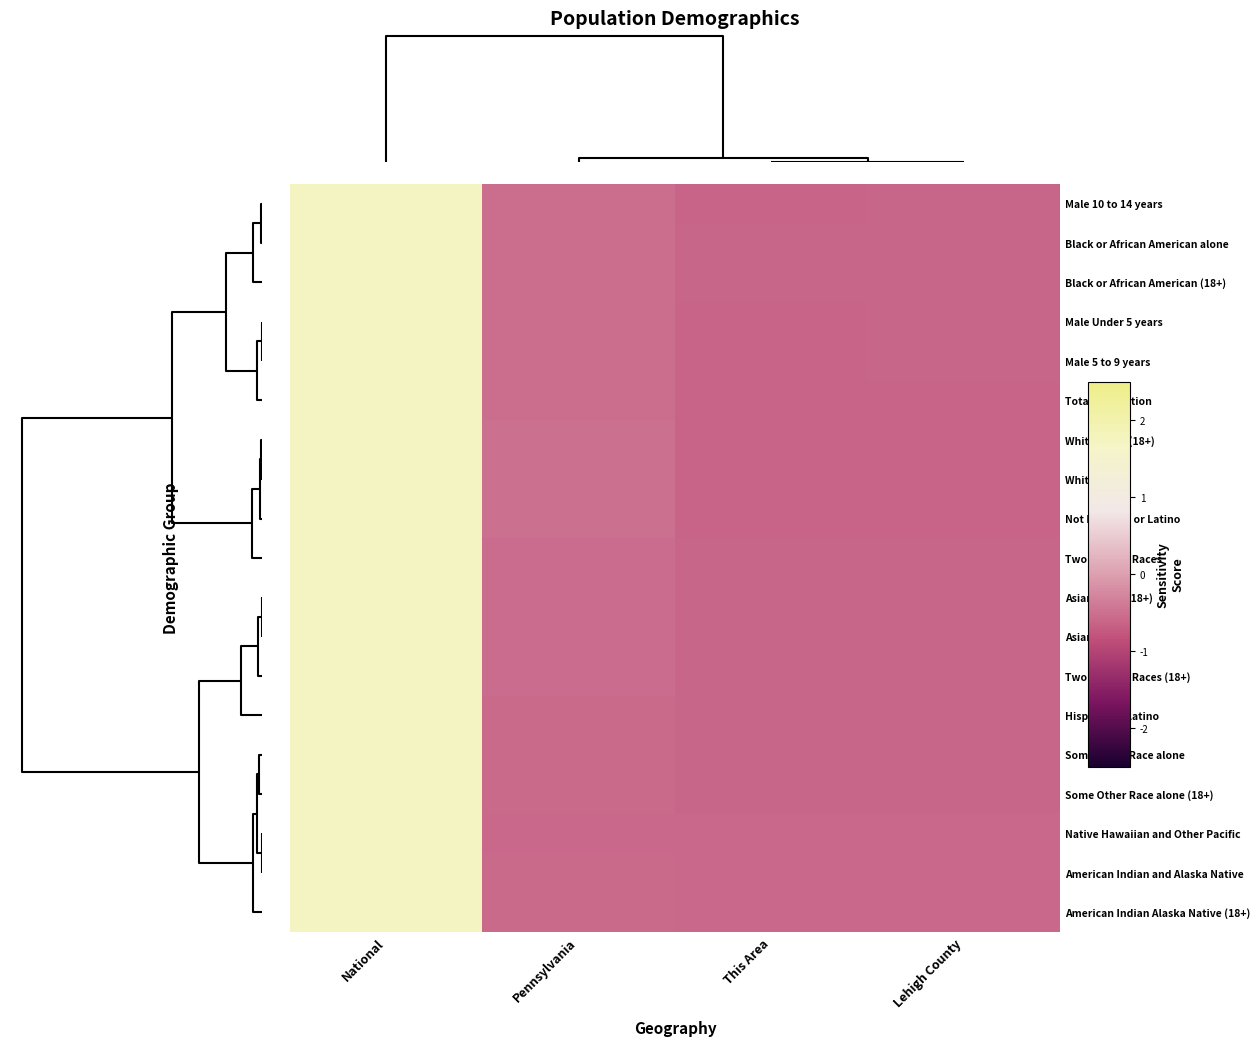

What is the greatest value displayed?

1.7